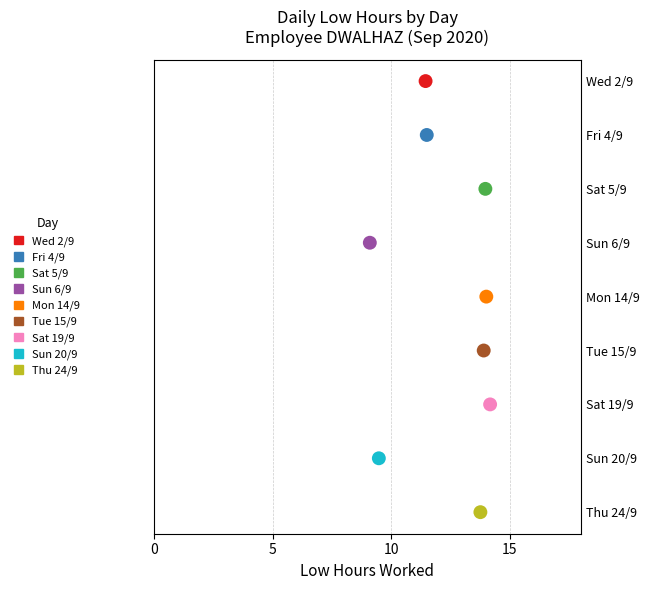

What are all the series names shown in the legend?

Wed 2/9, Fri 4/9, Sat 5/9, Sun 6/9, Mon 14/9, Tue 15/9, Sat 19/9, Sun 20/9, Thu 24/9